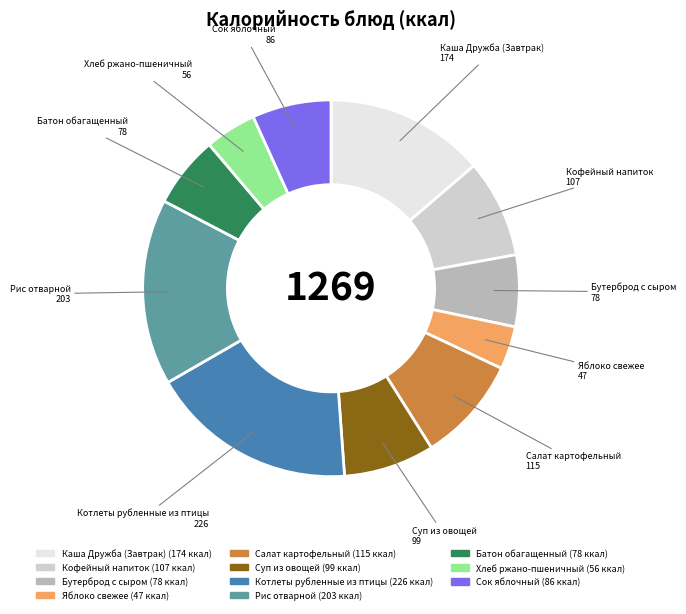

Which has a higher value, Сок яблочный or Котлеты рубленные из птицы?

Котлеты рубленные из птицы